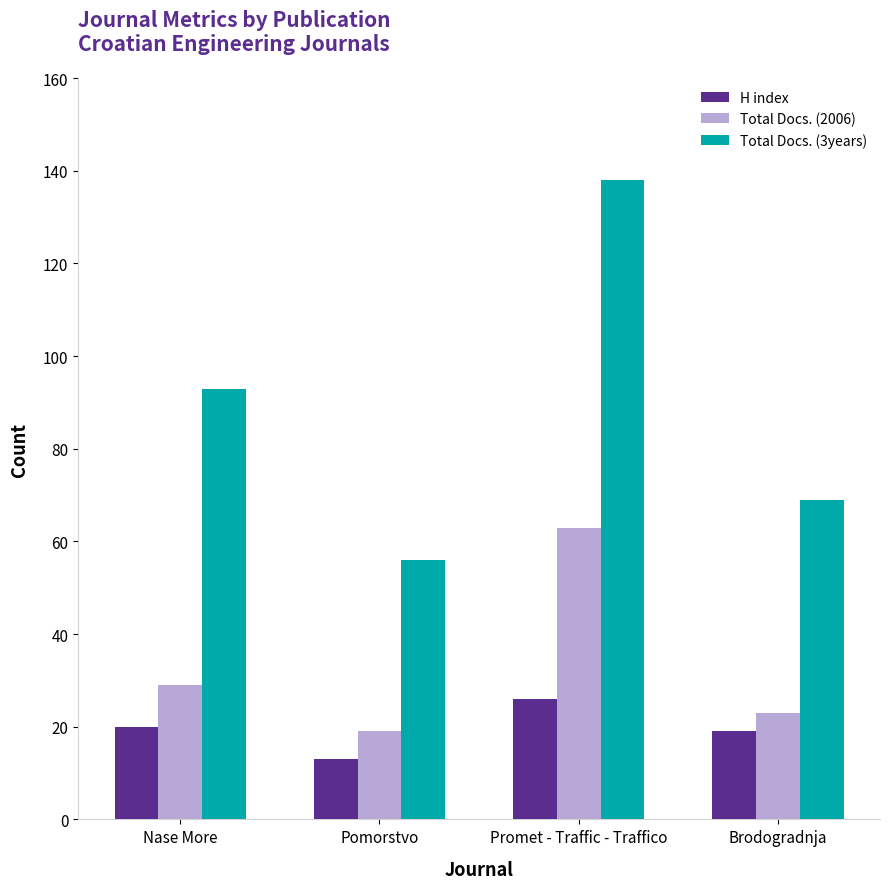

Reading right to left, extract all data points from this chart.

H index: Brodogradnja=19	Promet - Traffic - Traffico=26	Pomorstvo=13	Nase More=20
Total Docs. (2006): Brodogradnja=23	Promet - Traffic - Traffico=63	Pomorstvo=19	Nase More=29
Total Docs. (3years): Brodogradnja=69	Promet - Traffic - Traffico=138	Pomorstvo=56	Nase More=93